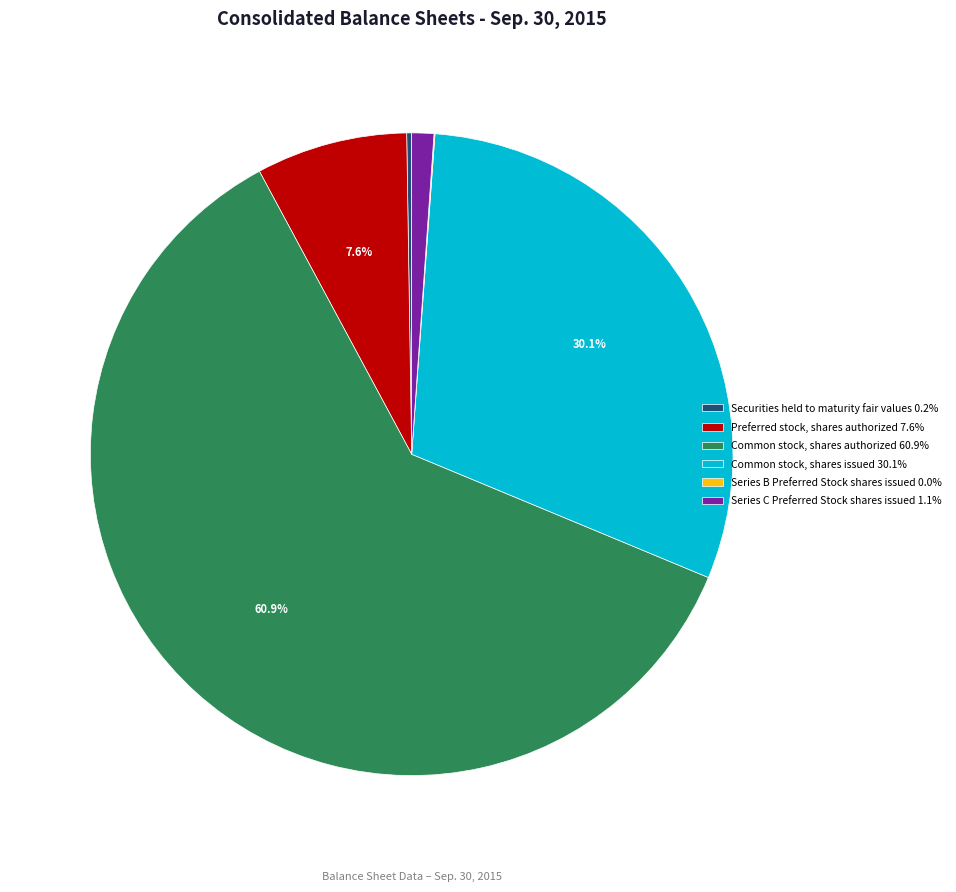

Do Common stock, shares authorized 60.9% and Common stock, shares issued 30.1% together represent more than half of the pie?

Yes